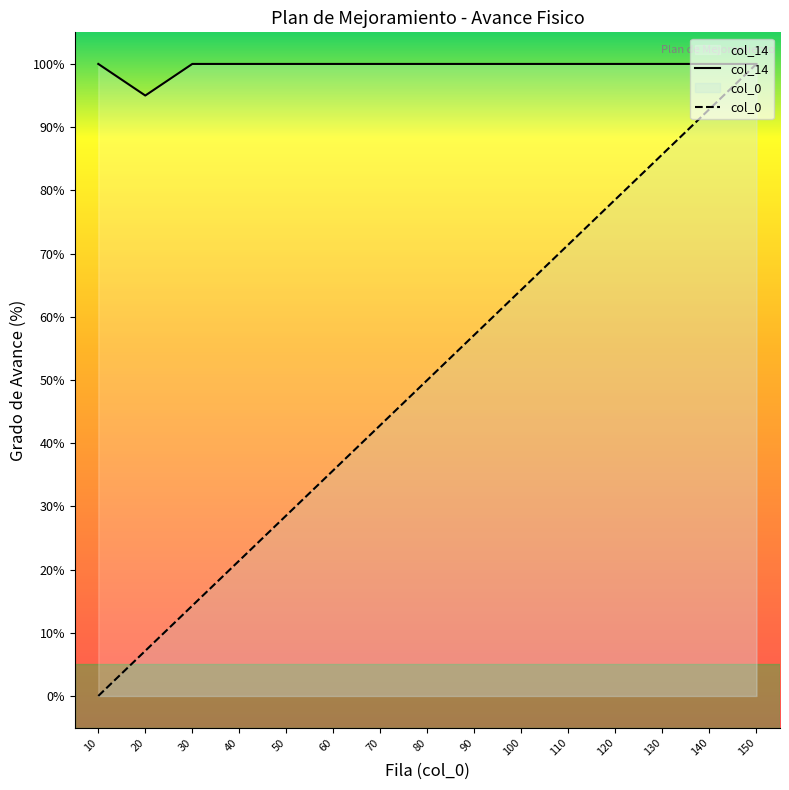

True or false: col_14 and col_0 intersect in this chart.

False